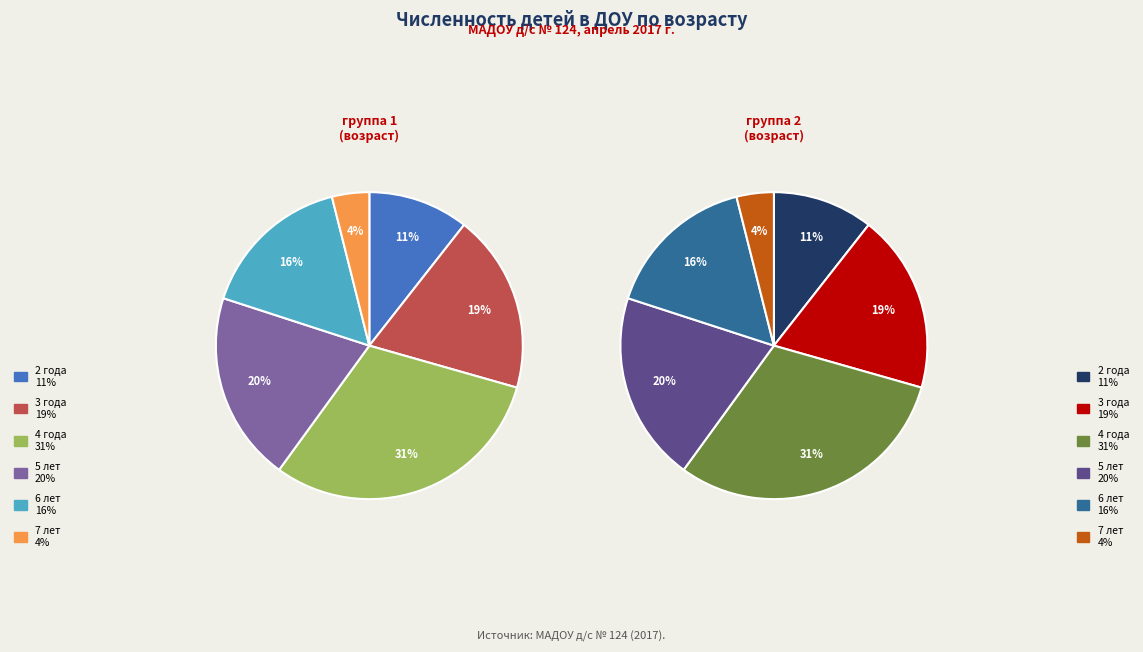

Combined, what portion of the pie is 5 лет and 2 года?

30.6%